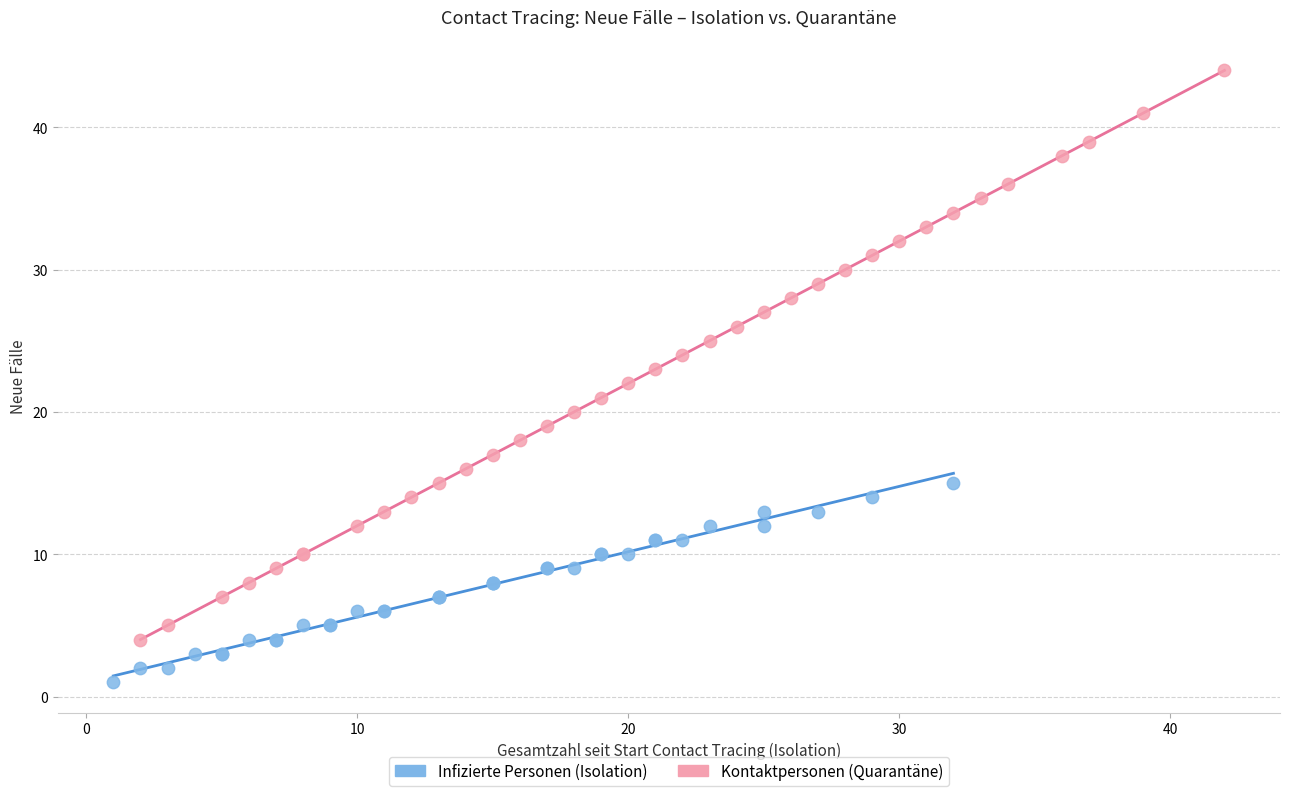

Which series contains the lowest Y value?

Infizierte Personen (Isolation)